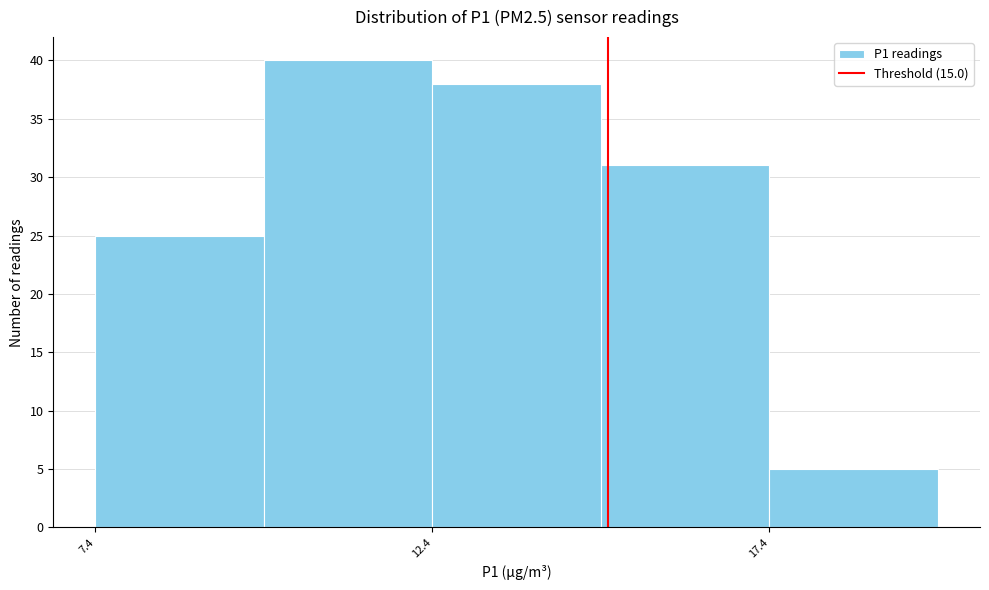

How tall is the bar that spans 7.4 to 9.9 on the x-axis? Neither the bar edges nor the heights are printed on the chart, so give them approximately, as read against the axes.

25